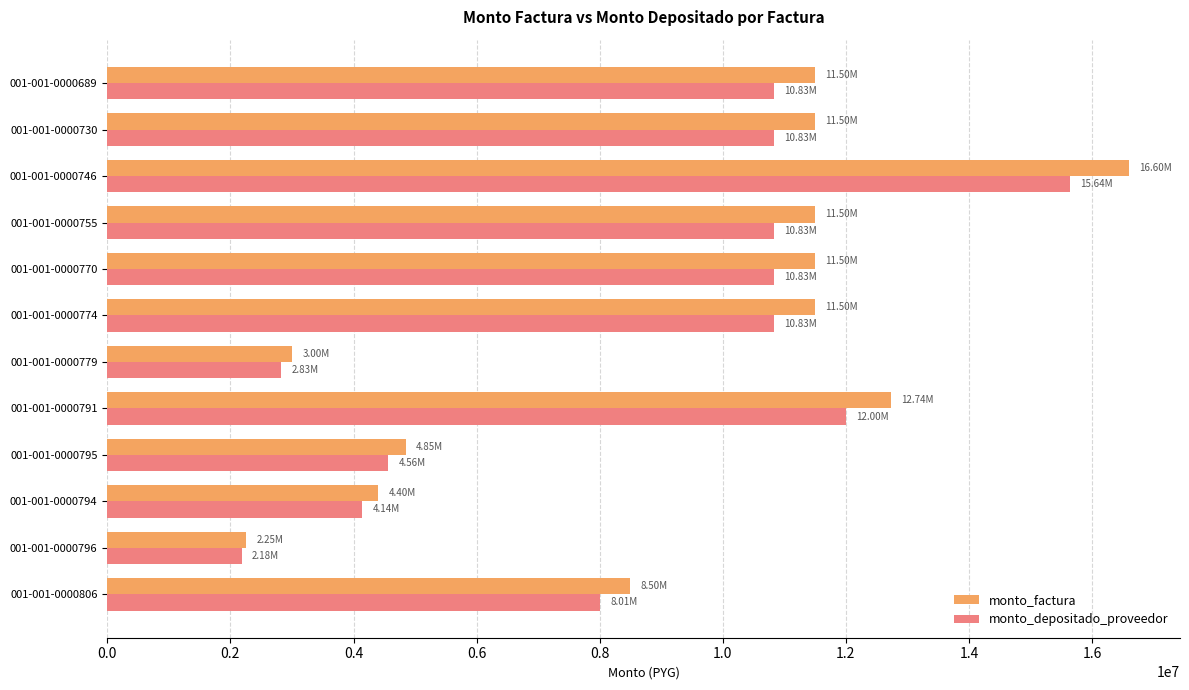

What is the difference between the maximum and second lowest values in the monto_factura series?

13600000